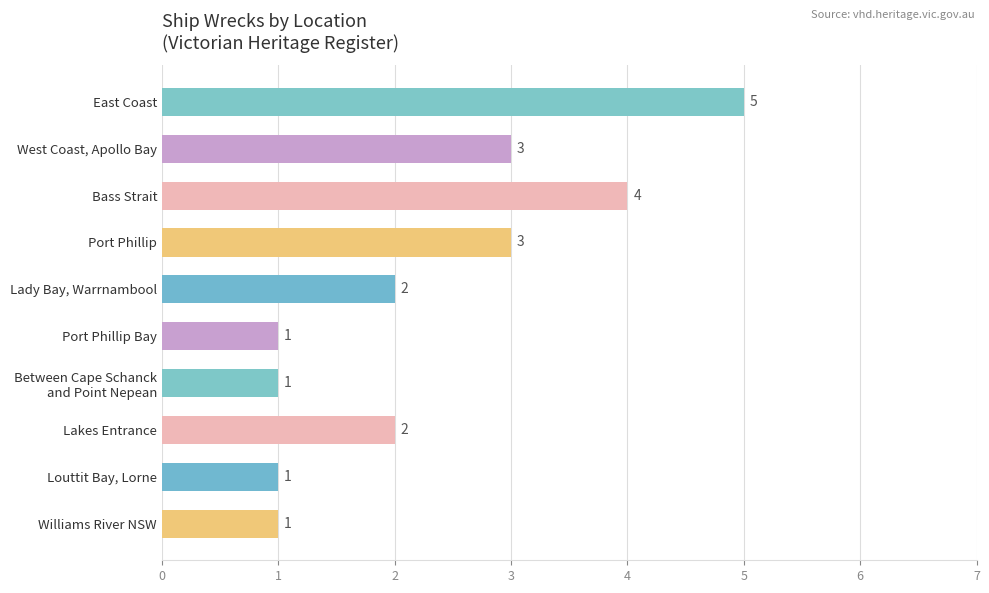

What is the difference between the maximum and minimum values?

4